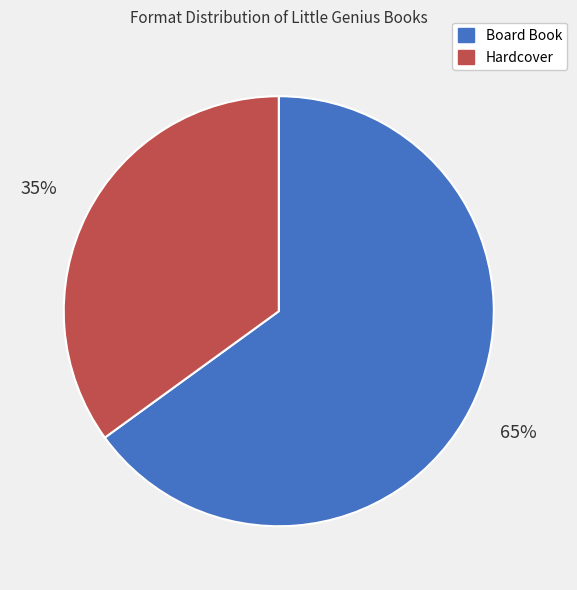

To the nearest percent, what is the difference between the Hardcover and Board Book slice percentages?

30%